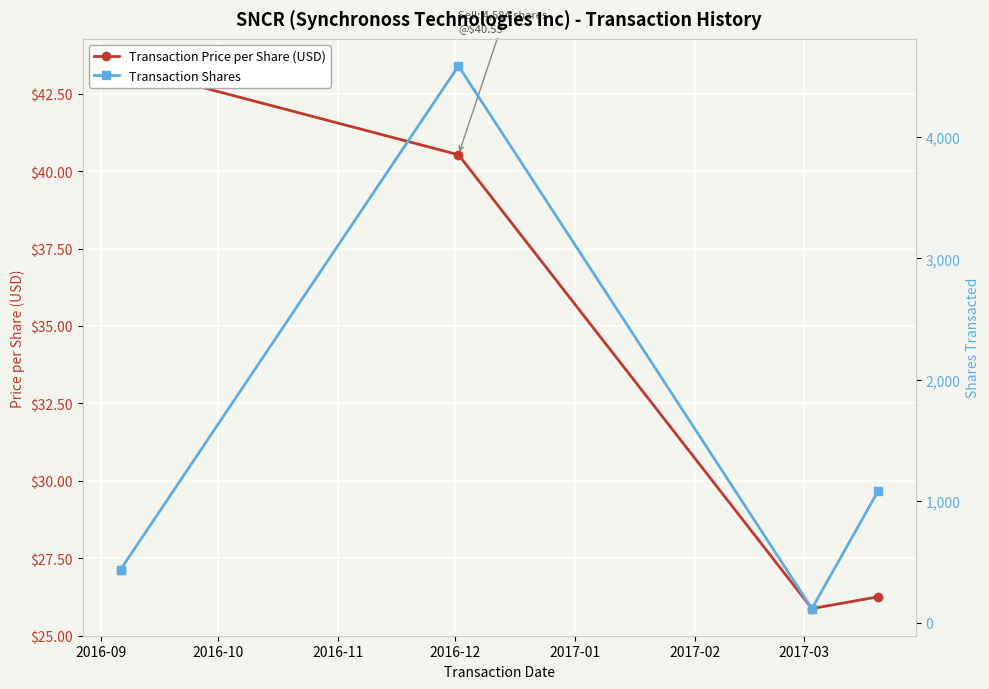

True or false: Transaction Shares and Transaction Price per Share (USD) intersect in this chart.

False